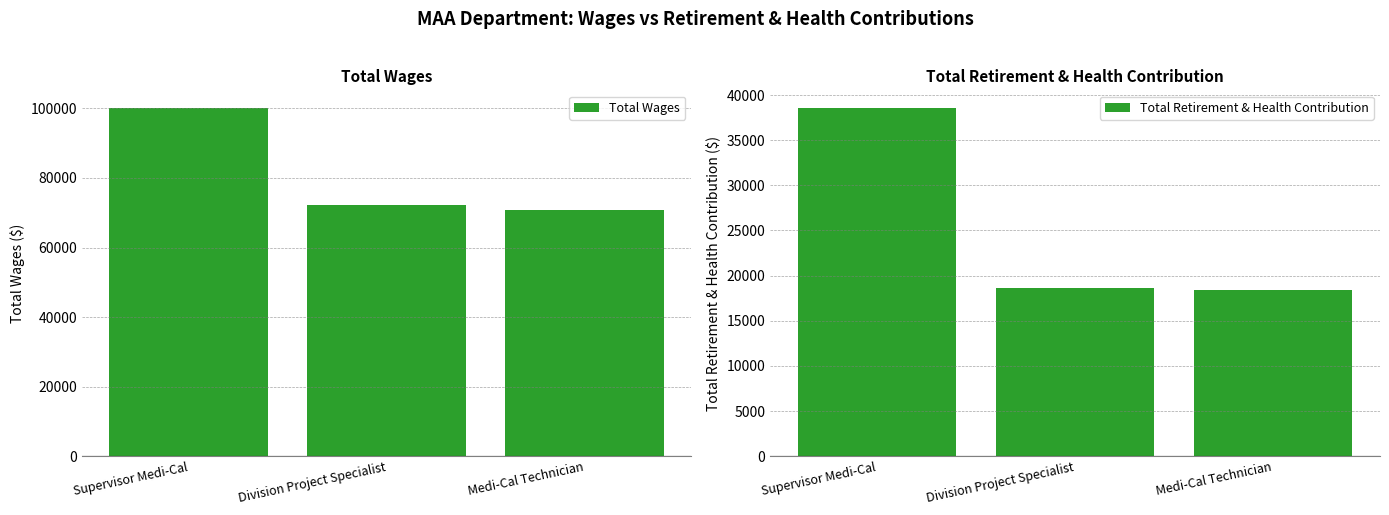

What is the average value of the Total Wages series?

81138